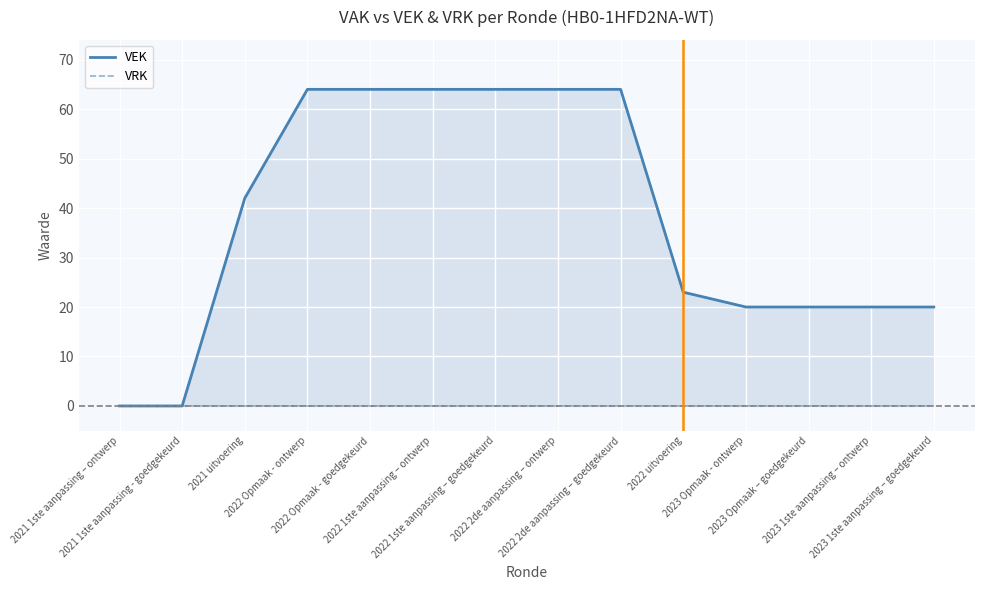

At 2023 1ste aanpassing – ontwerp, list the series in order from smallest to largest.

VRK, VEK